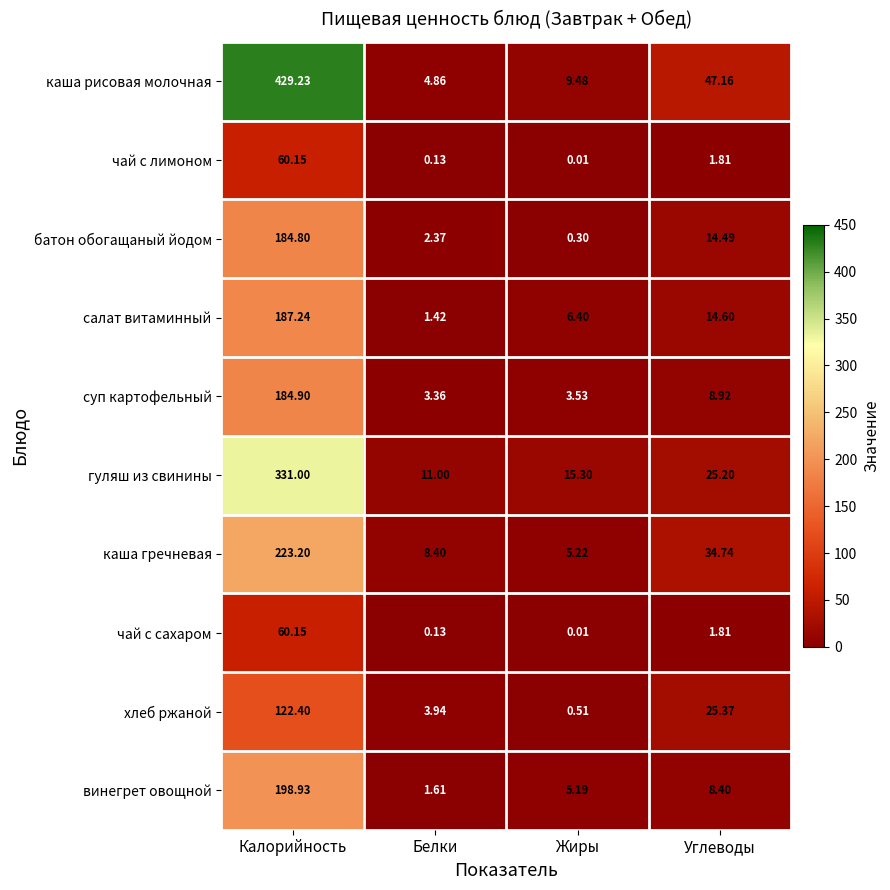

Rank the categories by суп картофельный value from highest to lowest.

Калорийность, Углеводы, Жиры, Белки